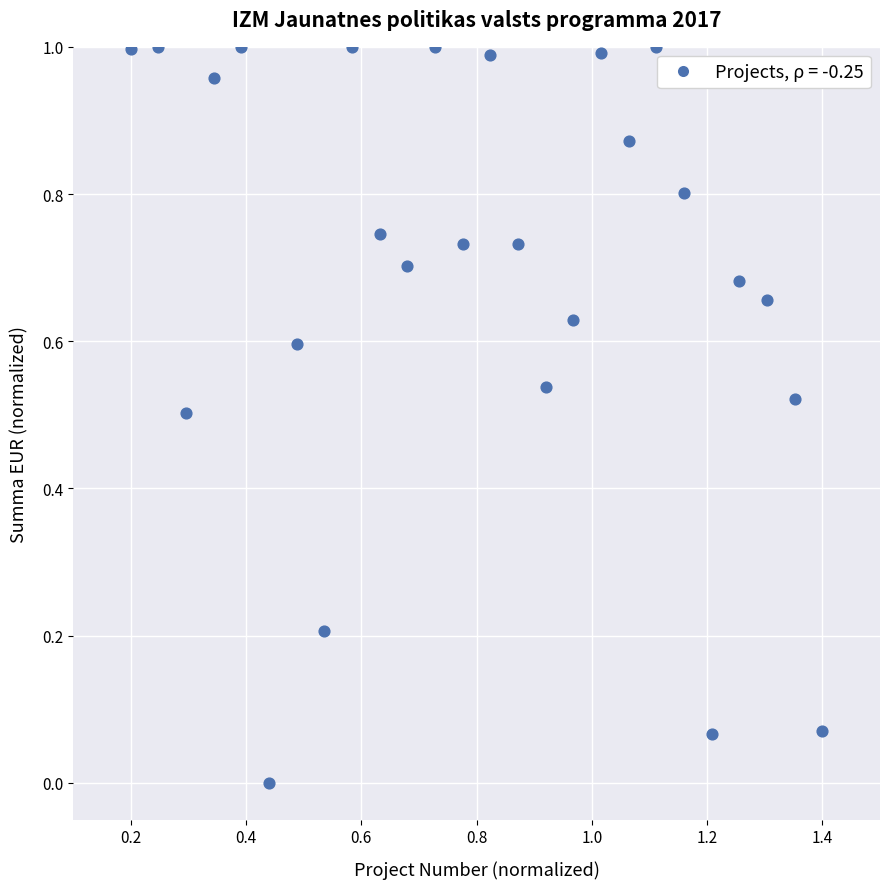

What is the range of X values (max minus min)?

1.2